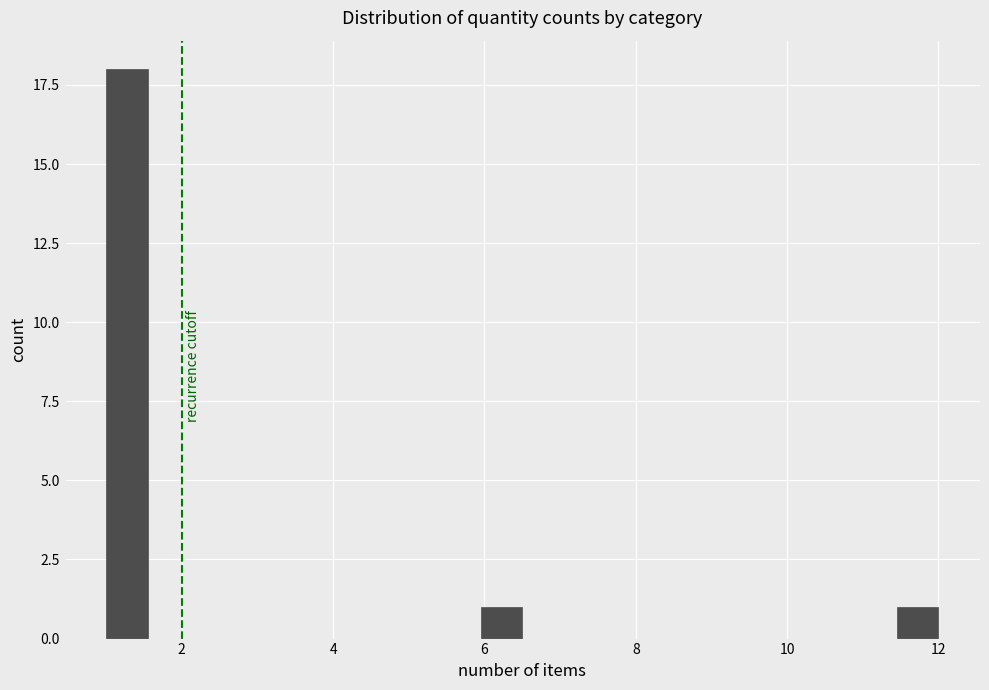

Read against the x-axis, roughly where is the centre of the tallest bar?

1.2